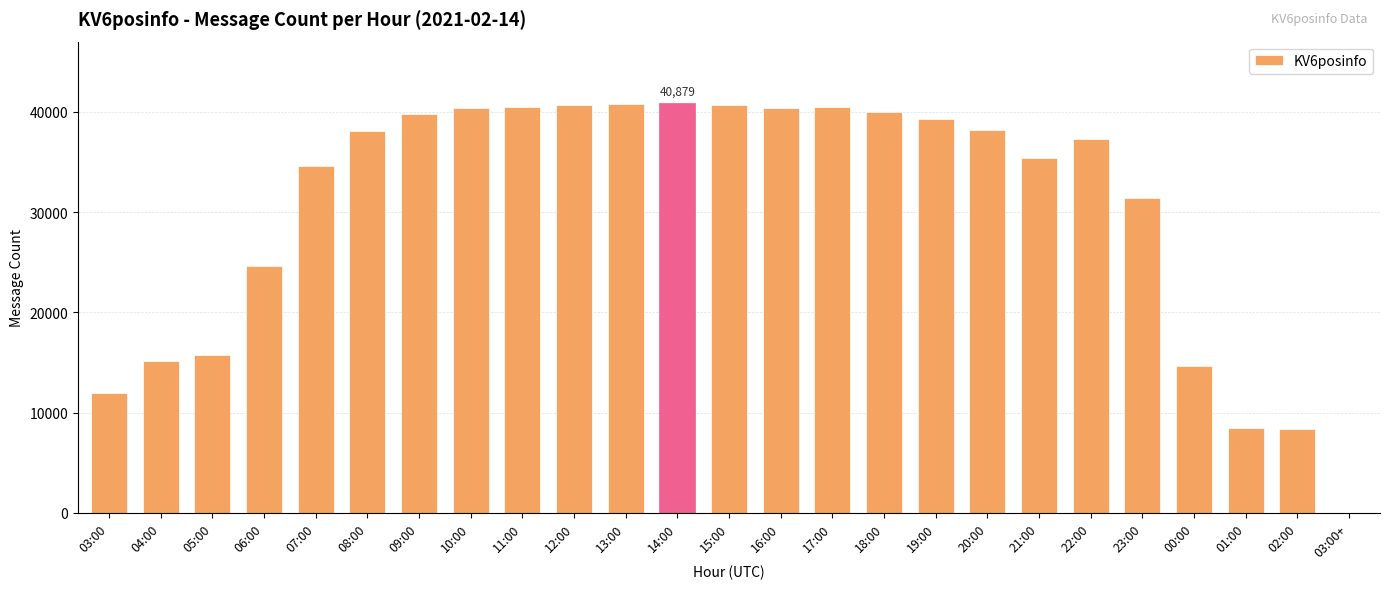

Approximately how many times larger is the value at 08:00 compared to 02:00?

4.5